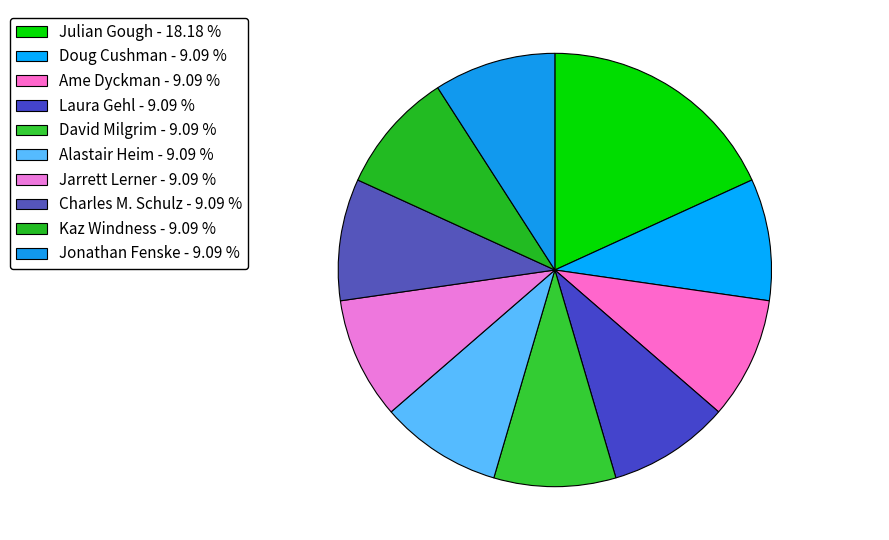

To the nearest percent, what is the average slice percentage?

10%